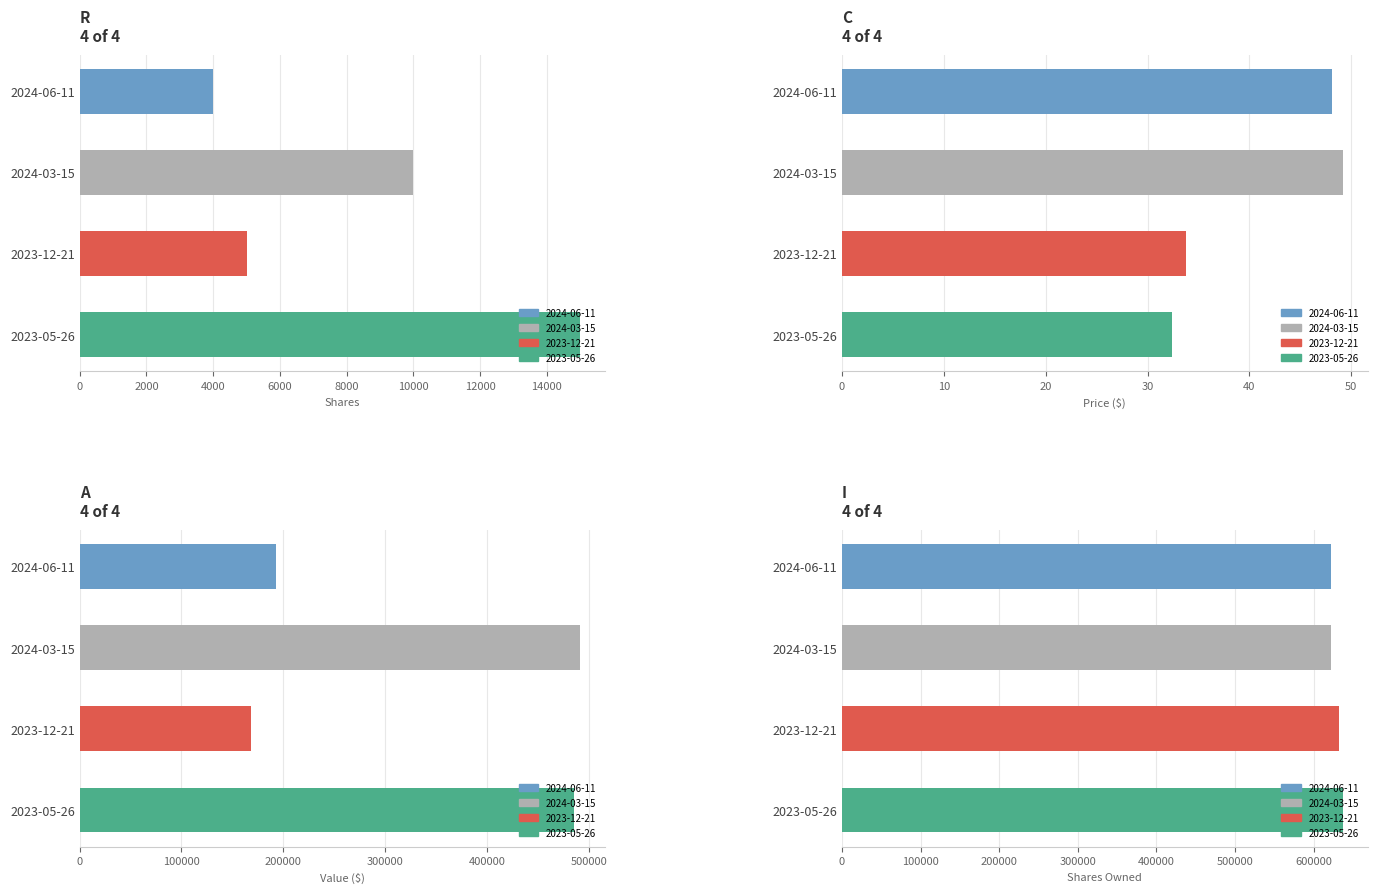

What is the difference between the second highest and minimum values in the Transaction Value ($) series?

316850.0